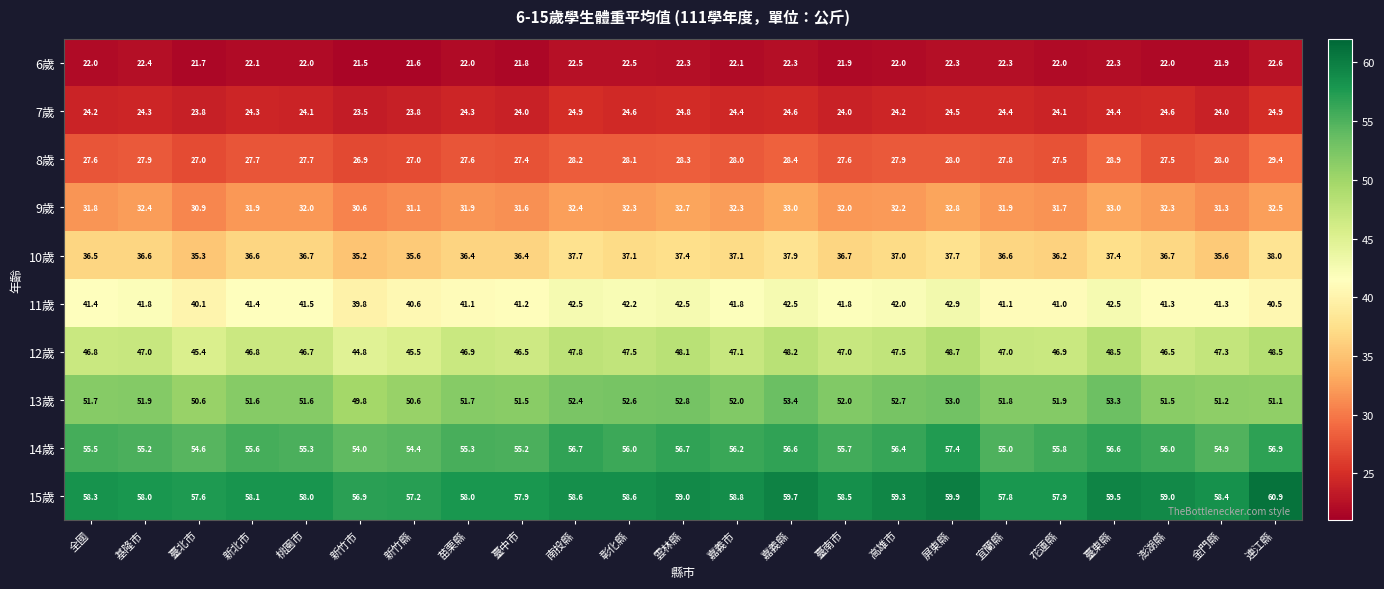

Rank the series at 臺南市 from highest to lowest value.

15歲, 14歲, 13歲, 12歲, 11歲, 10歲, 9歲, 8歲, 7歲, 6歲